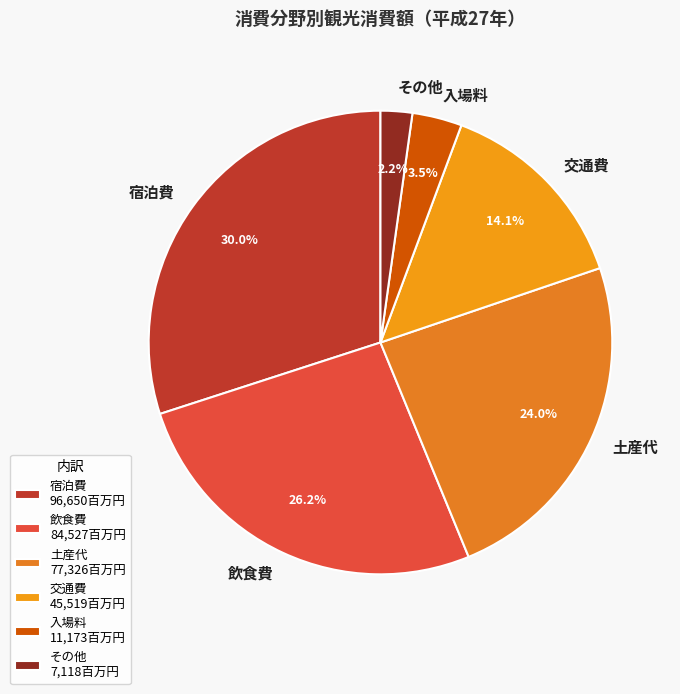

What is the largest slice in the pie chart?

宿泊費